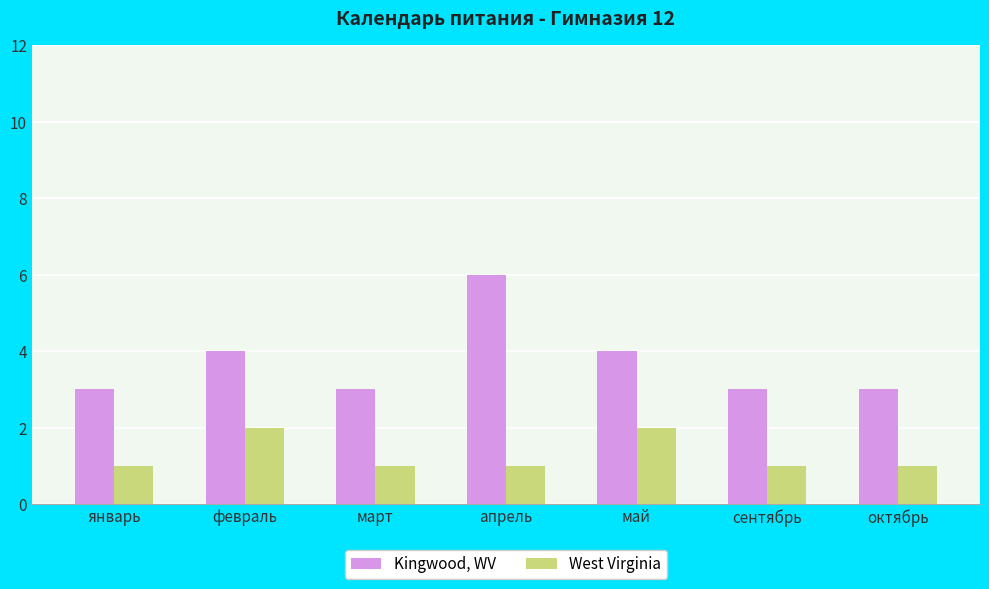

What is the label of the 3rd bar from the left?

март